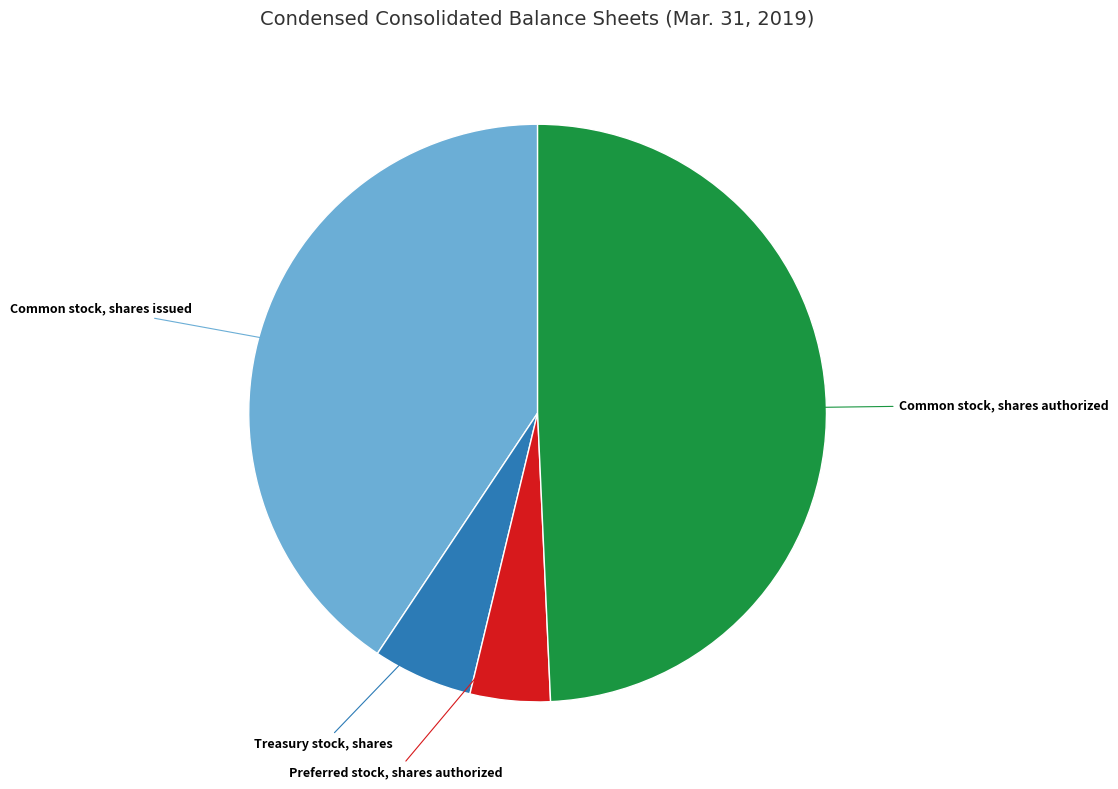

Is there any slice that represents more than half of the pie?

No